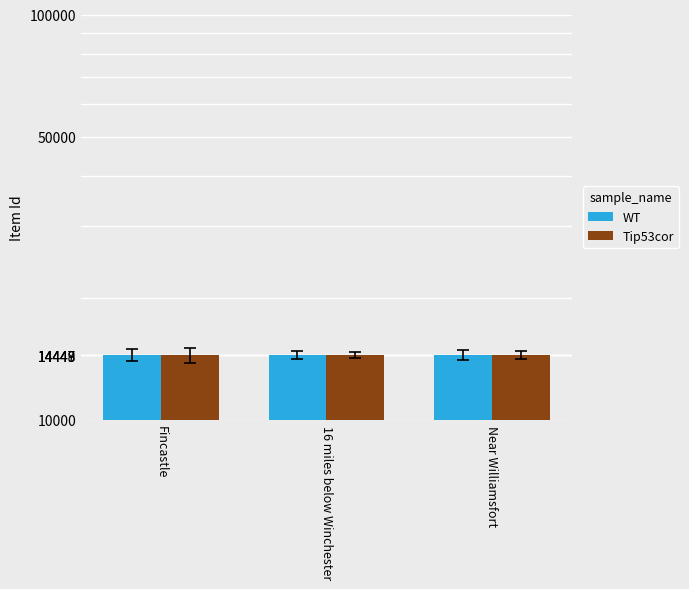

What is the average value of the WT series?

14448